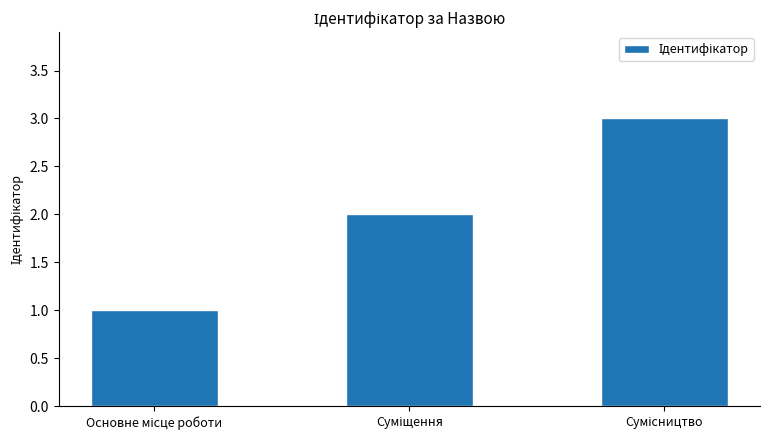

Reading left to right, what are all the values shown in this chart?

1	2	3